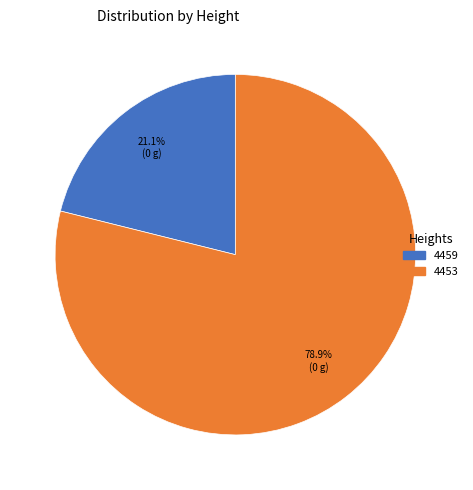

The 4453 slice represents 79% of the pie. True or false?

True